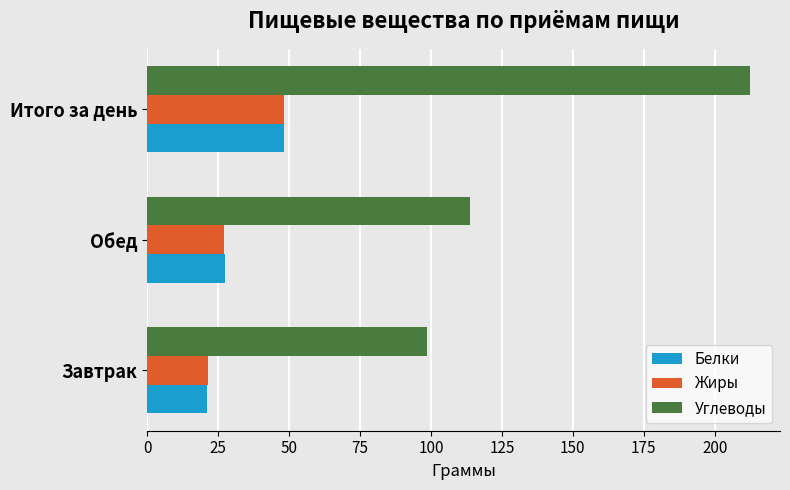

What is the maximum value shown in the chart?

212.4